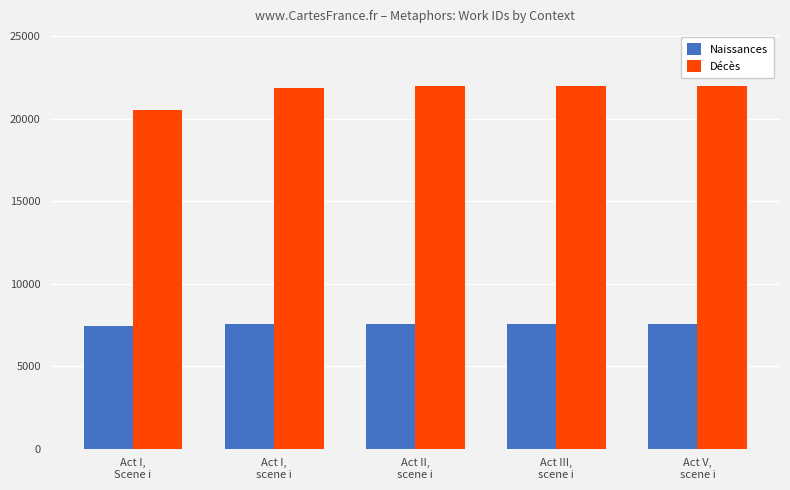

Rank the series at Act I,
Scene i from highest to lowest value.

Décès, Naissances